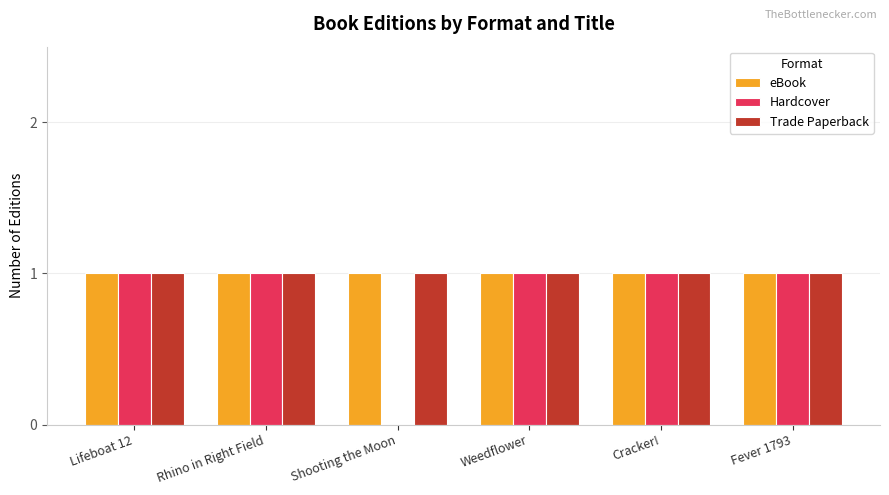

Reading right to left, list all the values displayed in this chart.

eBook: 1	1	1	1	1	1
Hardcover: 1	1	1	0	1	1
Trade Paperback: 1	1	1	1	1	1